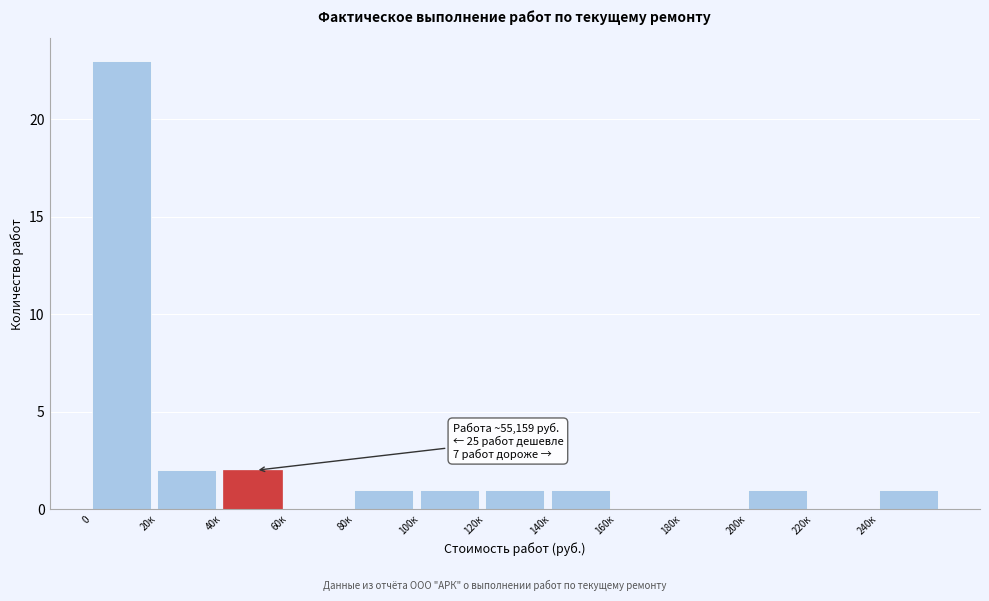

Reading left to right, extract all data points from this chart.

0=23	20к=2	40к=2	60к=0	80к=1	100к=1	120к=1	140к=1	160к=0	180к=0	200к=1	220к=0	240к=1